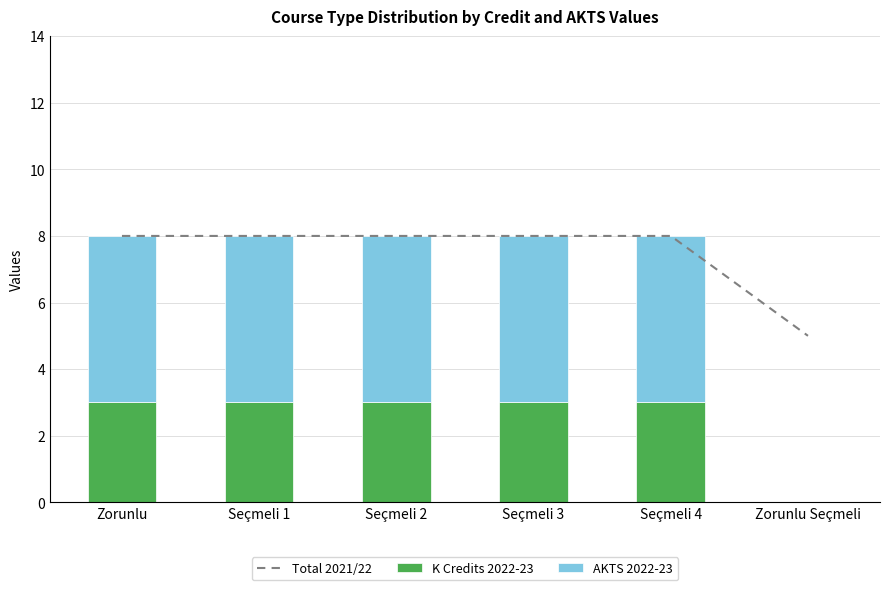

How many distinct data groups are displayed?

3